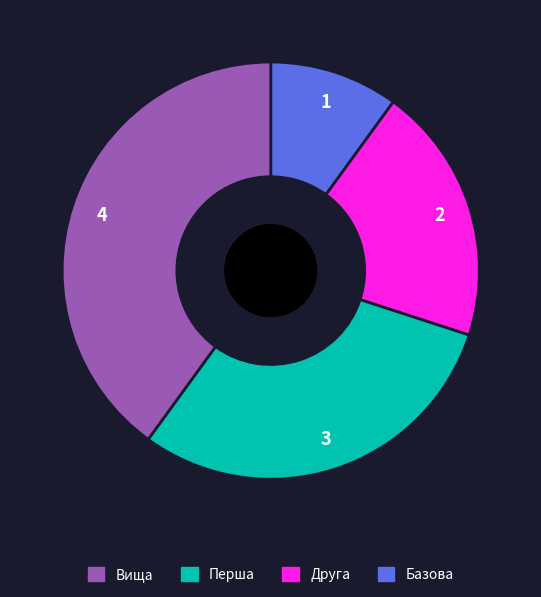

Does any single category account for the majority?

No